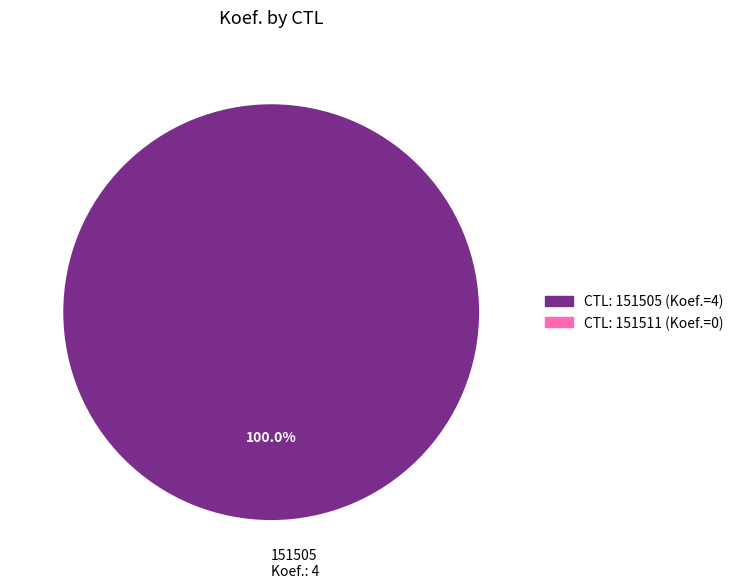

Count the number of slices in the pie.

1